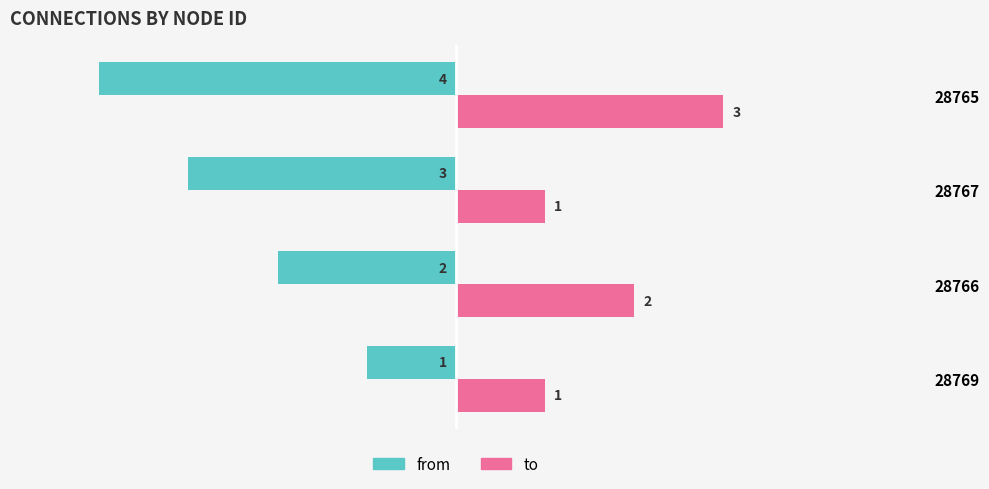

Count the to values in the range 1 to 3.

4